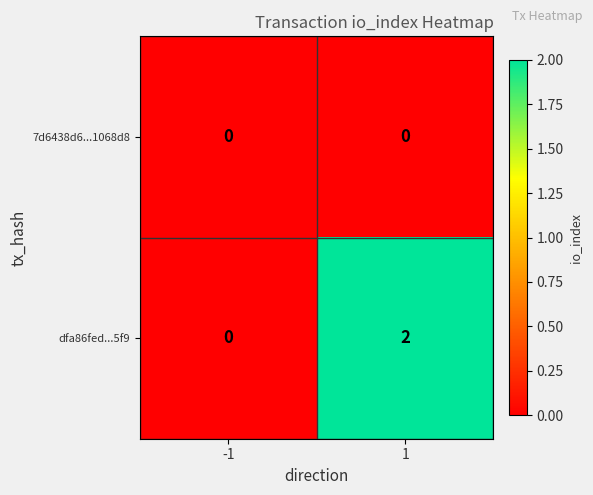

Which series changed the most between -1 and 1?

dfa86fed...5f9